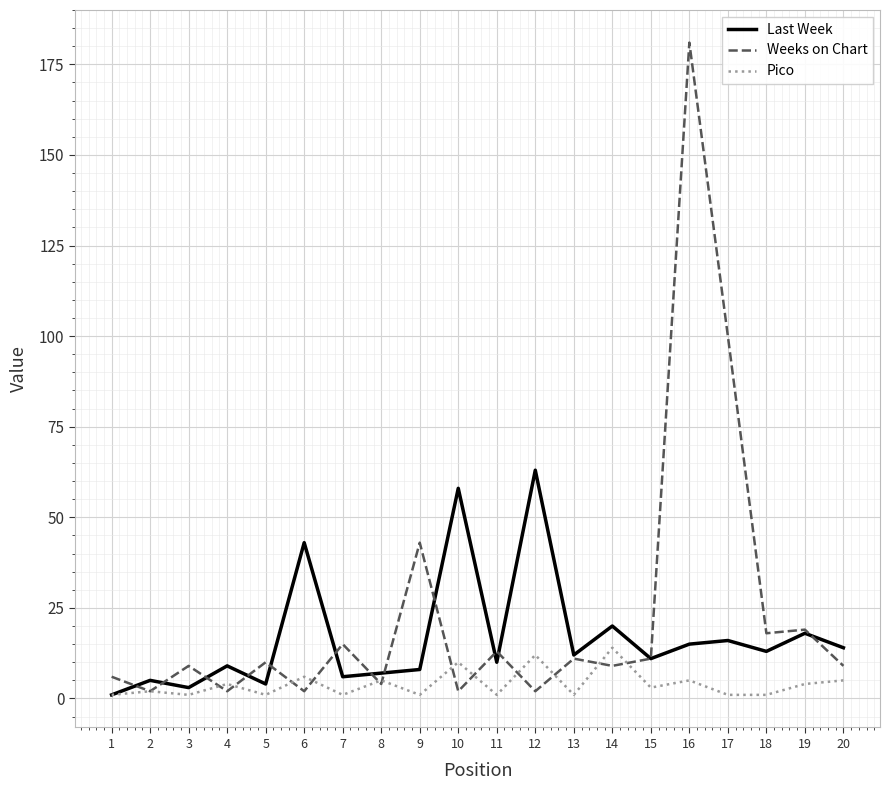

Is it true that Last Week equals 16 at 11?

False